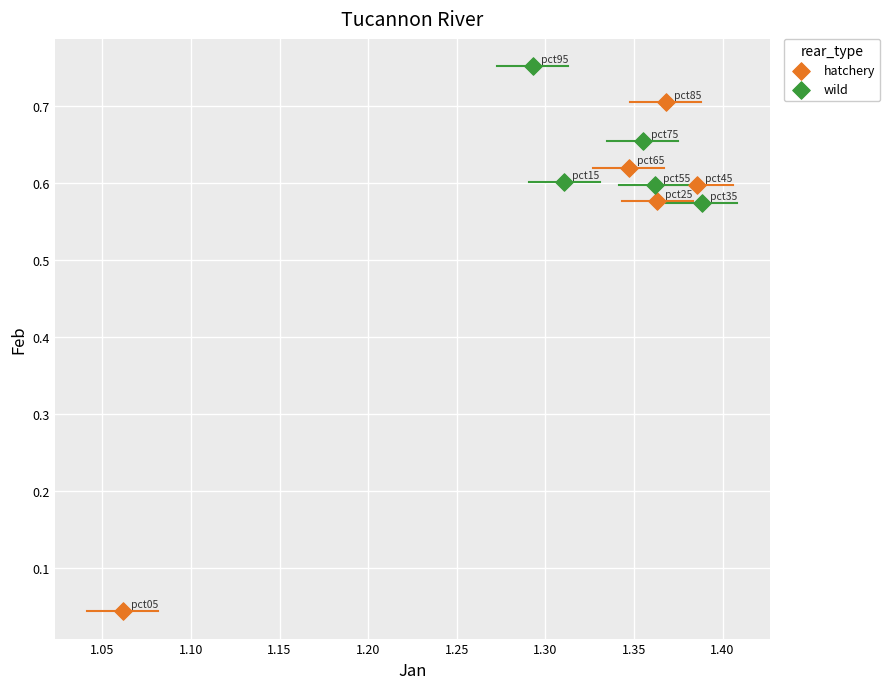

What are all the series names shown in the legend?

hatchery, wild